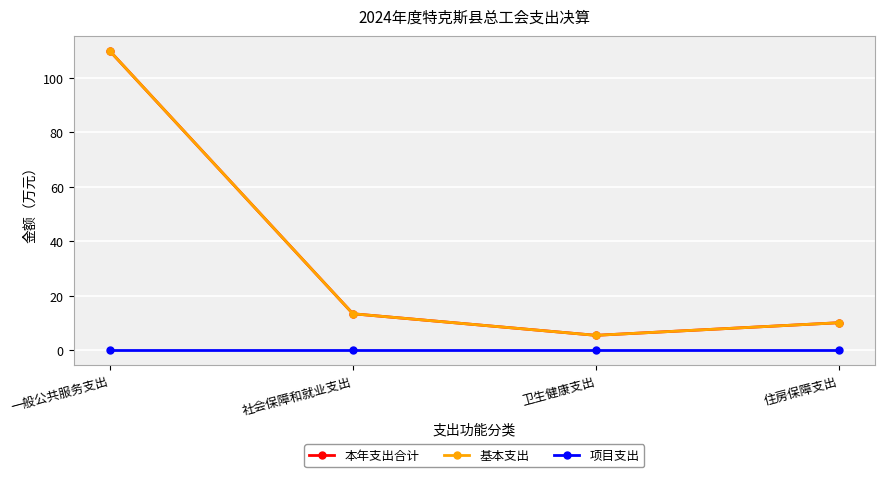

Reading left to right, transcribe all the data shown in this chart.

本年支出合计: 一般公共服务支出=109.8	社会保障和就业支出=13.4	卫生健康支出=5.5	住房保障支出=10.2
基本支出: 一般公共服务支出=109.8	社会保障和就业支出=13.4	卫生健康支出=5.5	住房保障支出=10.2
项目支出: 一般公共服务支出=0.0	社会保障和就业支出=0.0	卫生健康支出=0.0	住房保障支出=0.0